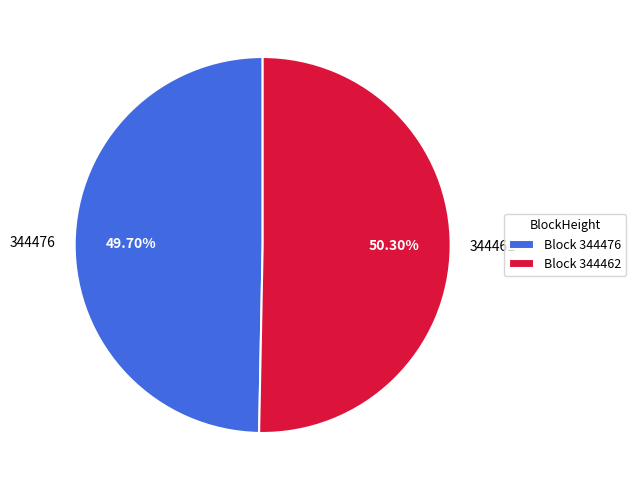

Which has a higher value, 344462 or 344476?

344462